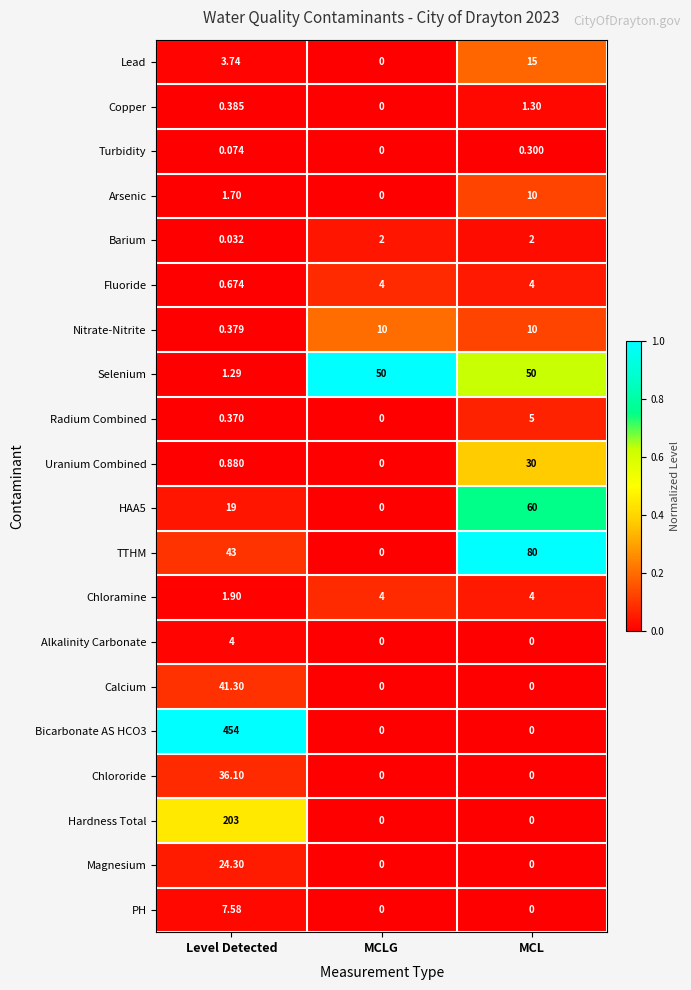

How many series are shown in this chart?

20